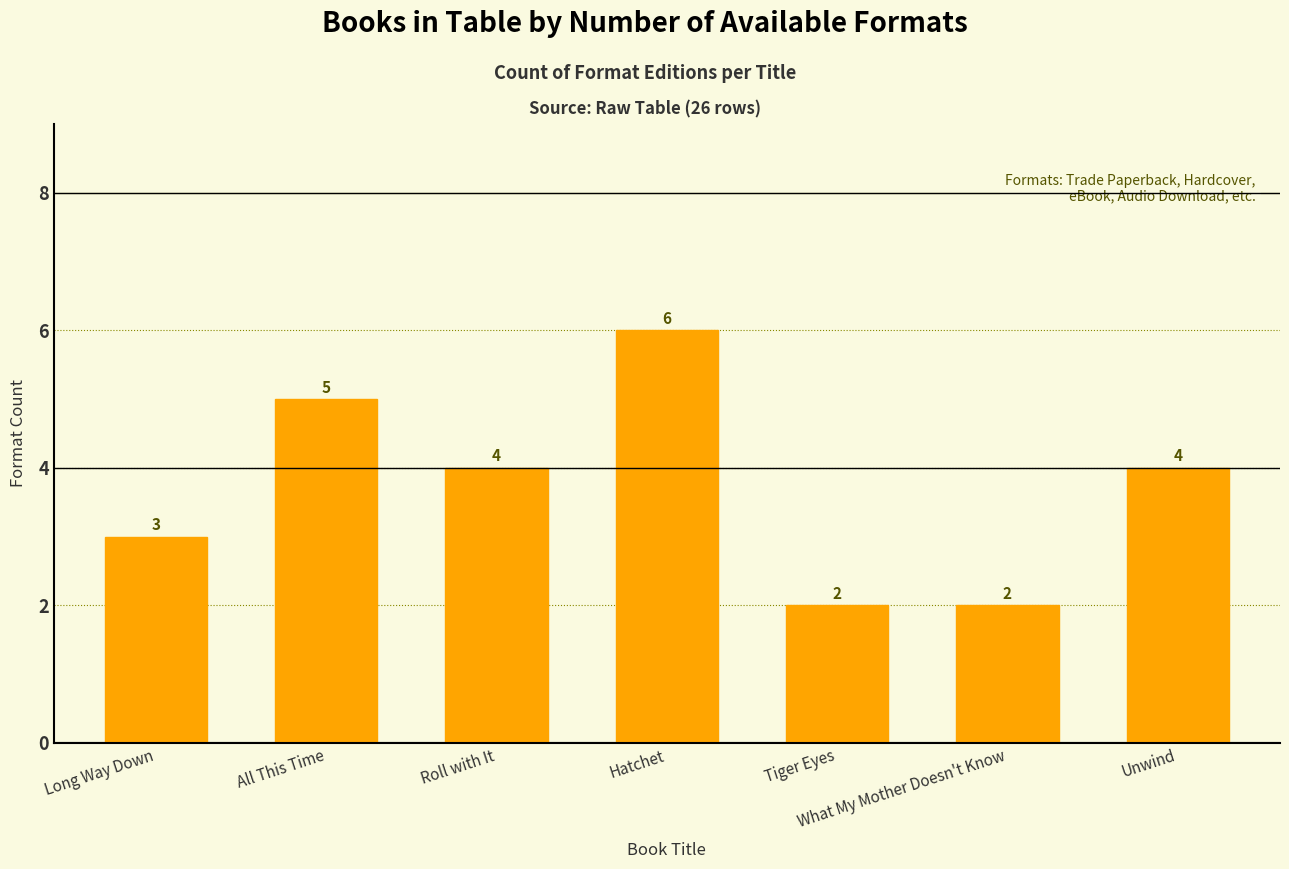

What position from the right is What My Mother Doesn't Know?

2